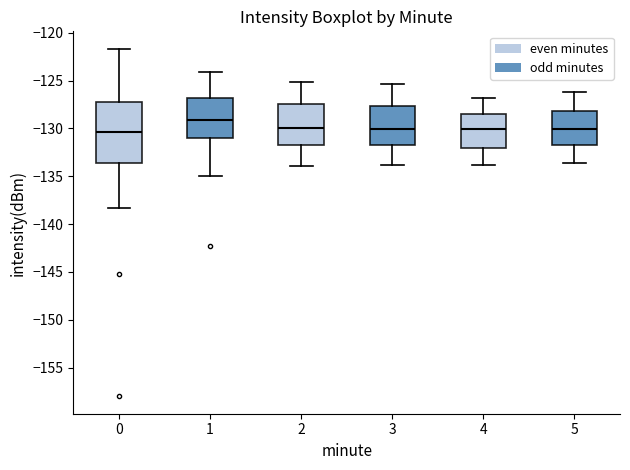

Reading left to right, read every box against the y-axis: the position of its median line, the range the box covers, and the ends of its whiskers. The values are not printed on the chart, so give them approximately, as read against the axis.

0: median -130.5, box -133.5 to -127.0, whiskers -138.5 to -121.5
1: median -129.0, box -131.0 to -127.0, whiskers -135.0 to -124.0
2: median -130.0, box -131.5 to -127.5, whiskers -134.0 to -125.0
3: median -130.0, box -132.0 to -127.5, whiskers -134.0 to -125.5
4: median -130.0, box -132.0 to -128.5, whiskers -134.0 to -127.0
5: median -130.0, box -131.5 to -128.0, whiskers -133.5 to -126.0